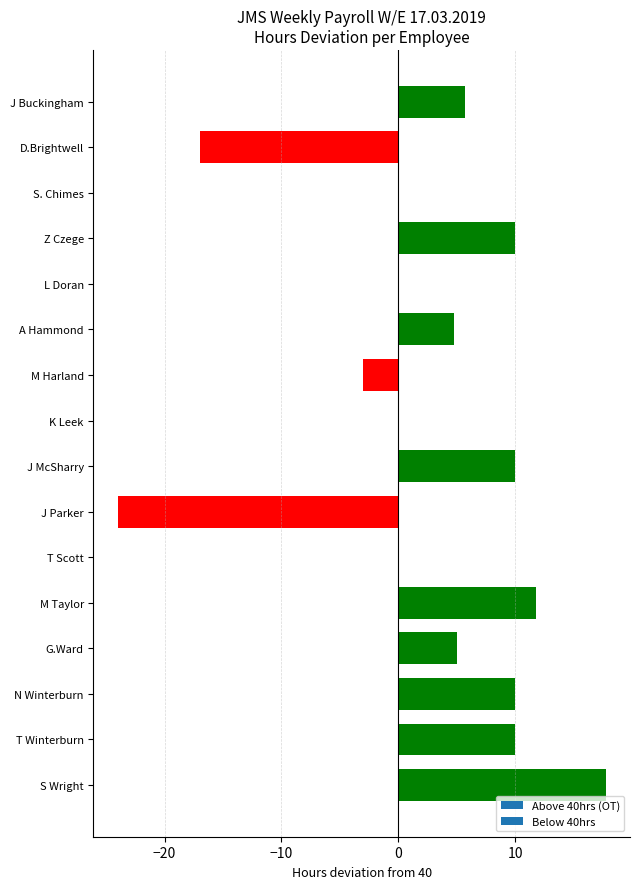

Reading top to bottom, list all the values displayed in this chart.

J Buckingham=5.8	D.Brightwell=-17.0	S. Chimes=0.0	Z Czege=10.0	L Doran=0.0	A Hammond=4.8	M Harland=-3.0	K Leek=0.0	J McSharry=10.0	J Parker=-24.0	T Scott=0.0	M Taylor=11.8	G.Ward=5.0	N Winterburn=10.0	T Winterburn=10.0	S Wright=17.8